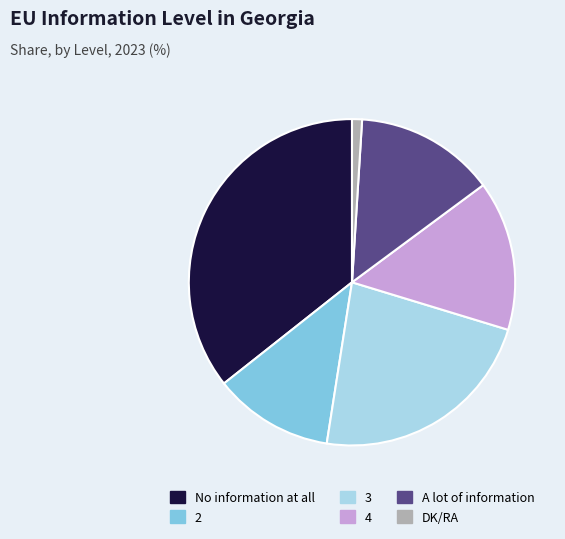

Rank the categories by value from highest to lowest.

No information at all, 3, 4, A lot of information, 2, DK/RA